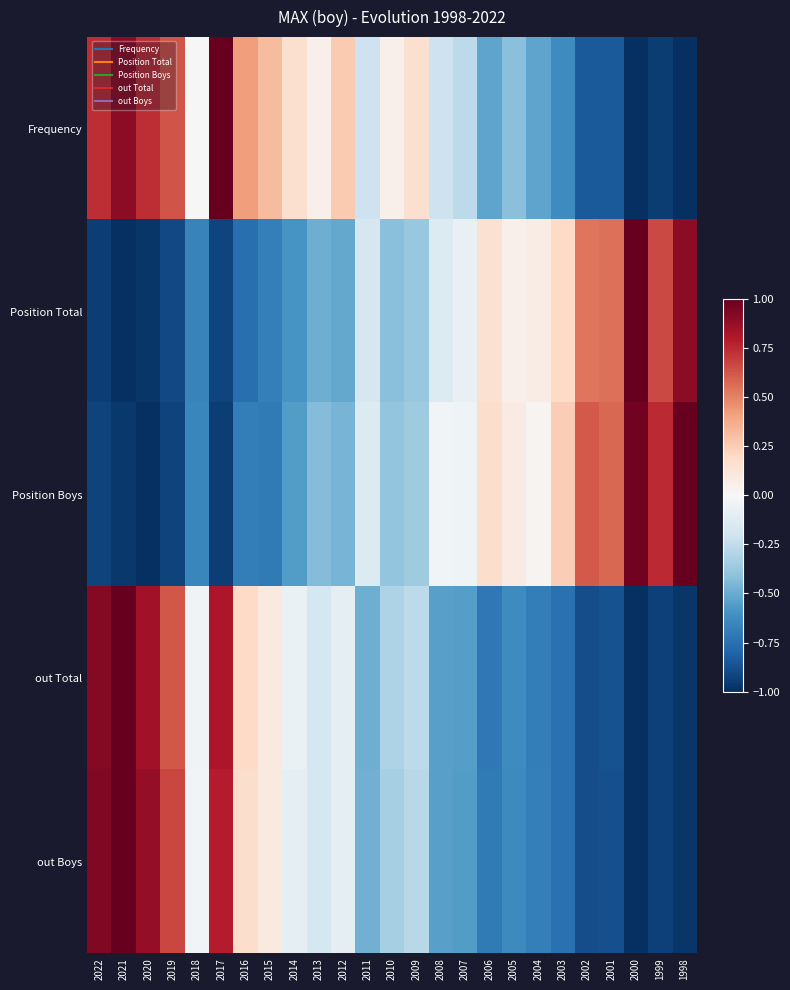

Reading right to left, list all the values displayed in this chart.

Frequency: 1998=-1.0	1999=-0.9	2000=-1.0	2001=-0.8	2002=-0.8	2003=-0.6	2004=-0.5	2005=-0.4	2006=-0.5	2007=-0.3	2008=-0.2	2009=0.2	2010=0.1	2011=-0.2	2012=0.3	2013=0.1	2014=0.2	2015=0.3	2016=0.4	2017=1.0	2018=0.0	2019=0.6	2020=0.7	2021=0.9	2022=0.7
Position Total: 1998=0.9	1999=0.7	2000=1.0	2001=0.6	2002=0.5	2003=0.2	2004=0.1	2005=0.0	2006=0.2	2007=-0.1	2008=-0.1	2009=-0.4	2010=-0.4	2011=-0.2	2012=-0.5	2013=-0.5	2014=-0.6	2015=-0.7	2016=-0.8	2017=-0.9	2018=-0.7	2019=-0.9	2020=-1.0	2021=-1.0	2022=-0.9
Position Boys: 1998=1.0	1999=0.7	2000=1.0	2001=0.6	2002=0.6	2003=0.2	2004=0.0	2005=0.1	2006=0.2	2007=-0.0	2008=-0.0	2009=-0.4	2010=-0.4	2011=-0.1	2012=-0.5	2013=-0.4	2014=-0.6	2015=-0.7	2016=-0.7	2017=-0.9	2018=-0.7	2019=-0.9	2020=-1.0	2021=-1.0	2022=-0.9
out Total: 1998=-1.0	1999=-0.9	2000=-1.0	2001=-0.9	2002=-0.9	2003=-0.7	2004=-0.7	2005=-0.6	2006=-0.7	2007=-0.6	2008=-0.5	2009=-0.3	2010=-0.3	2011=-0.5	2012=-0.1	2013=-0.2	2014=-0.1	2015=0.1	2016=0.2	2017=0.8	2018=-0.0	2019=0.6	2020=0.8	2021=1.0	2022=0.9
out Boys: 1998=-1.0	1999=-0.9	2000=-1.0	2001=-0.9	2002=-0.9	2003=-0.7	2004=-0.7	2005=-0.6	2006=-0.7	2007=-0.6	2008=-0.5	2009=-0.3	2010=-0.3	2011=-0.5	2012=-0.1	2013=-0.2	2014=-0.1	2015=0.1	2016=0.2	2017=0.8	2018=-0.0	2019=0.7	2020=0.9	2021=1.0	2022=0.9